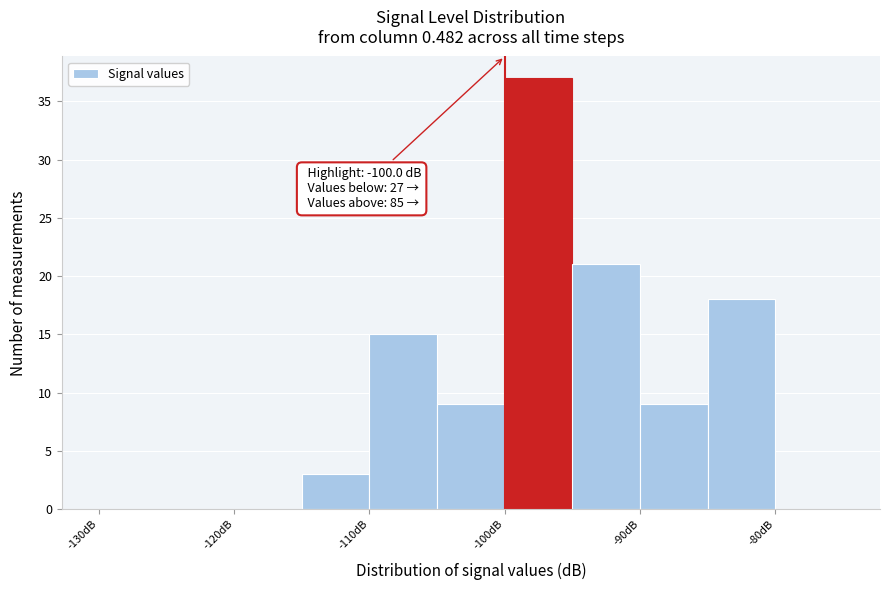

Which range on the x-axis has the tallest bar?

-100 to -95